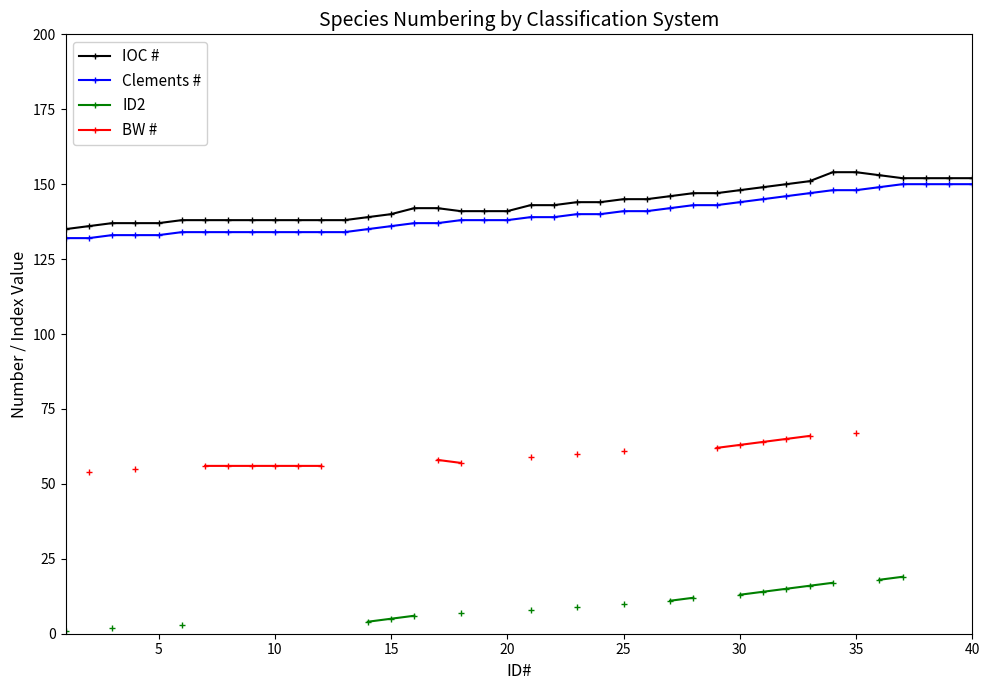

Rank the series by their maximum value, from lowest to highest.

ID2, BW #, Clements #, IOC #